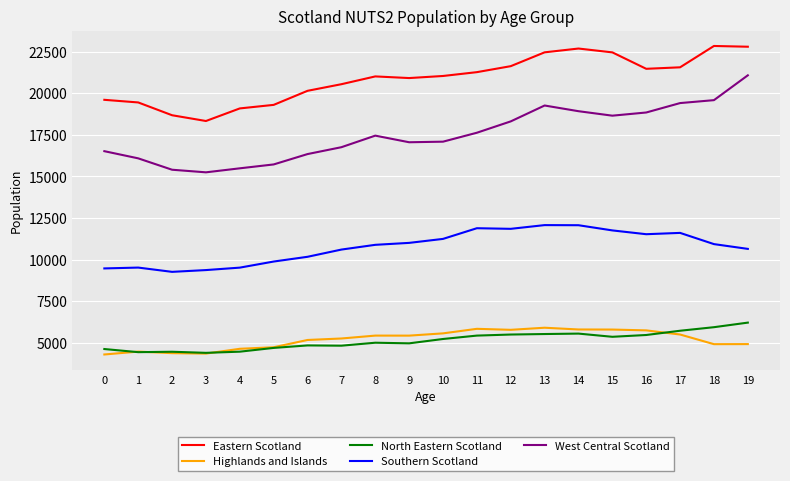

What are all the series names shown in the legend?

Eastern Scotland, Highlands and Islands, North Eastern Scotland, Southern Scotland, West Central Scotland